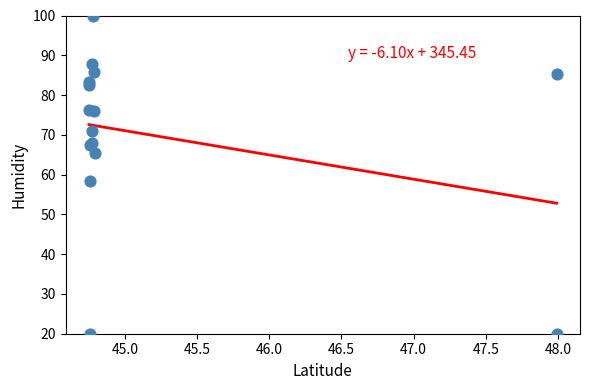

What Y value in the scatter plot is closest to 60?

58.5